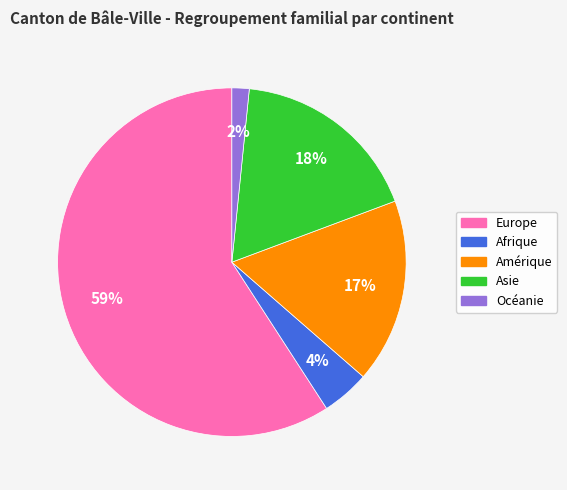

Which category has the smallest portion of the pie?

Océanie